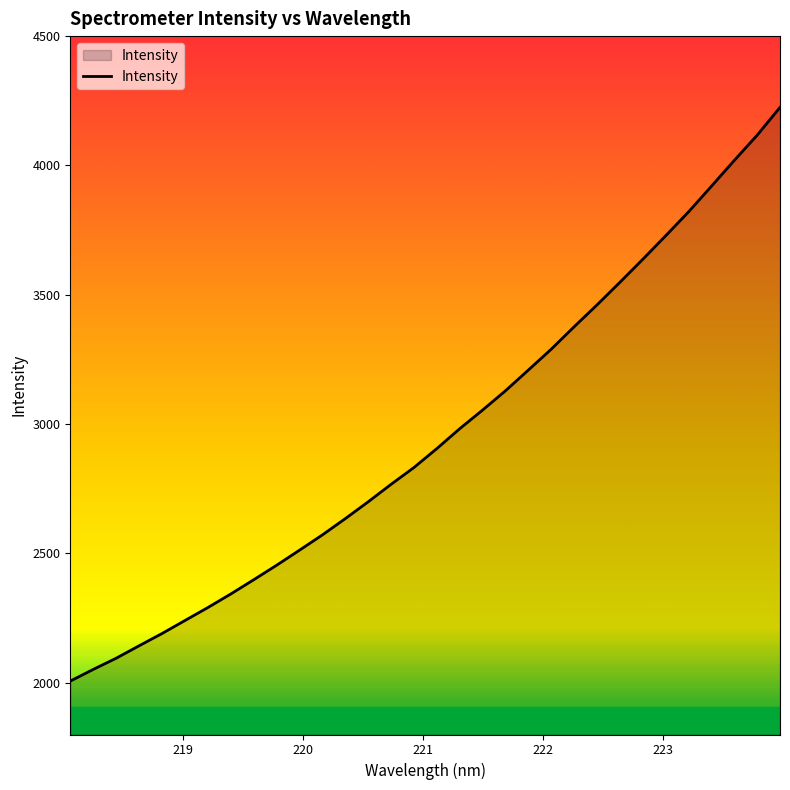

What is the maximum value shown in the chart?

4224.6